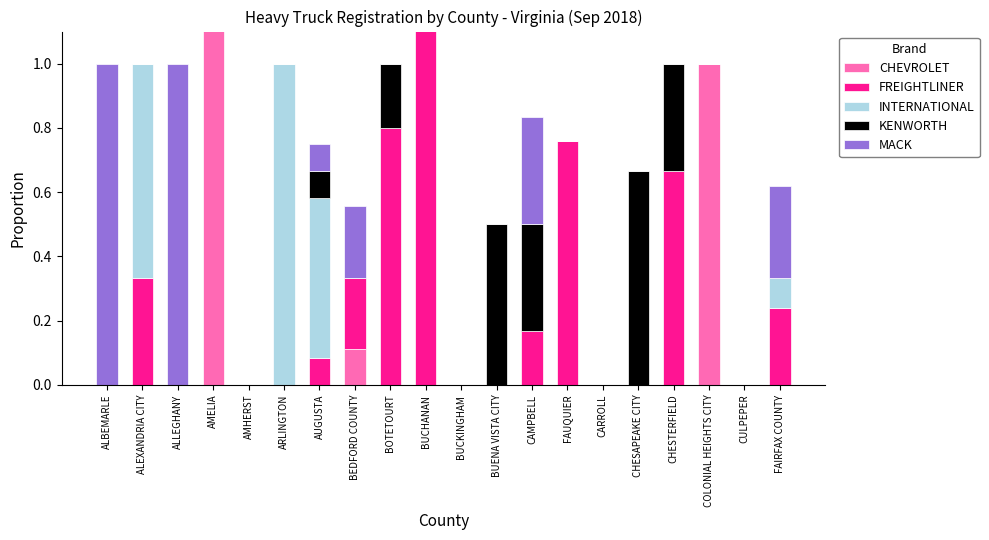

What is the maximum value for INTERNATIONAL?

1.0